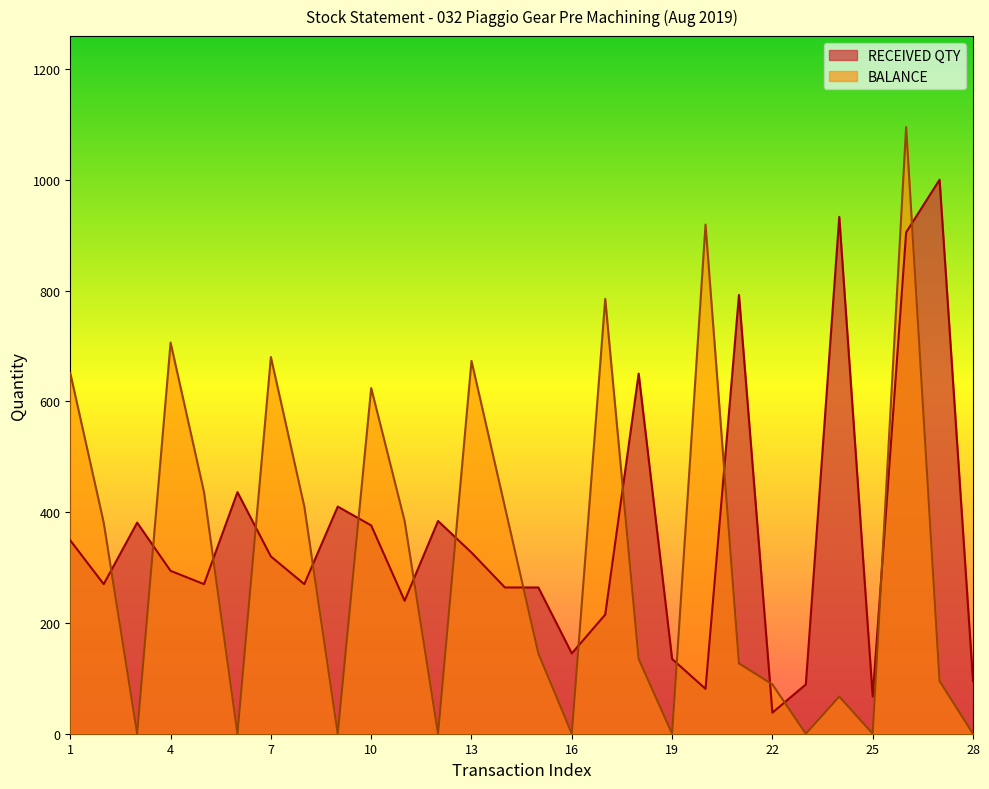

What is the difference between the maximum and minimum values in the BALANCE series?

1095